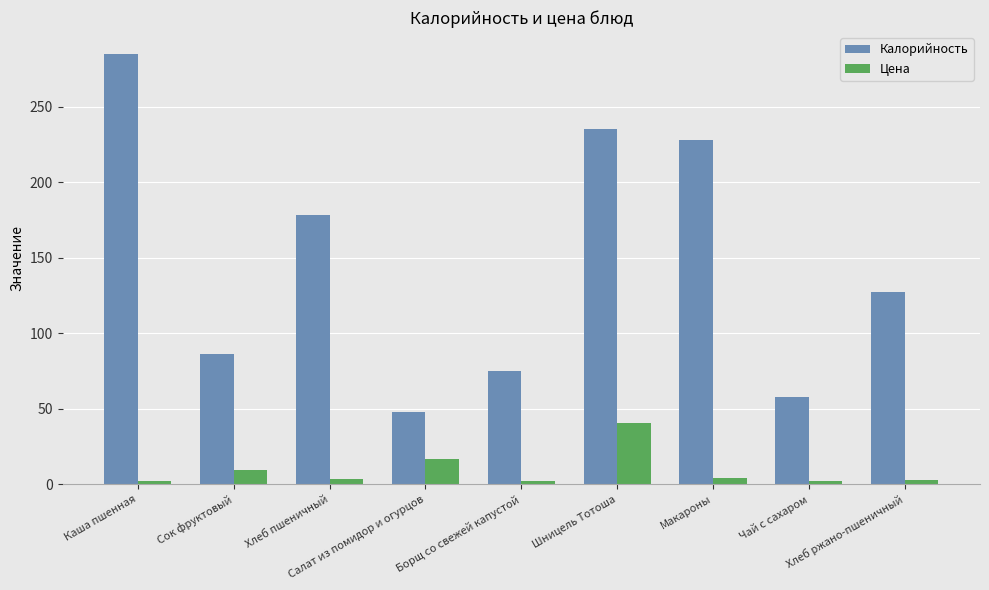

Which series has the largest total across all categories?

Калорийность